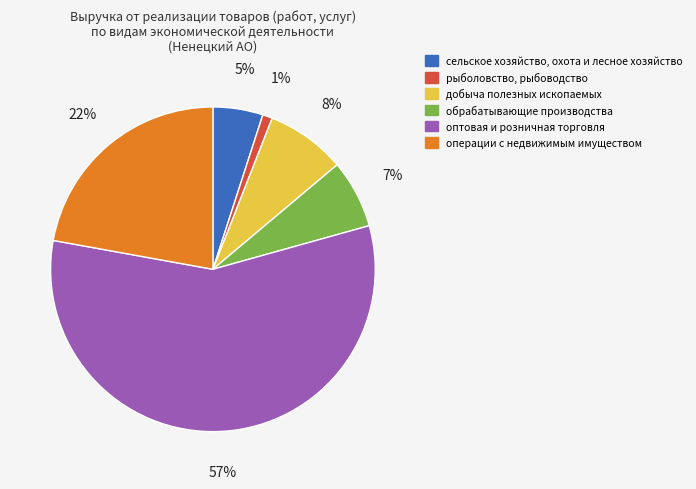

Is there any slice that represents more than half of the pie?

Yes